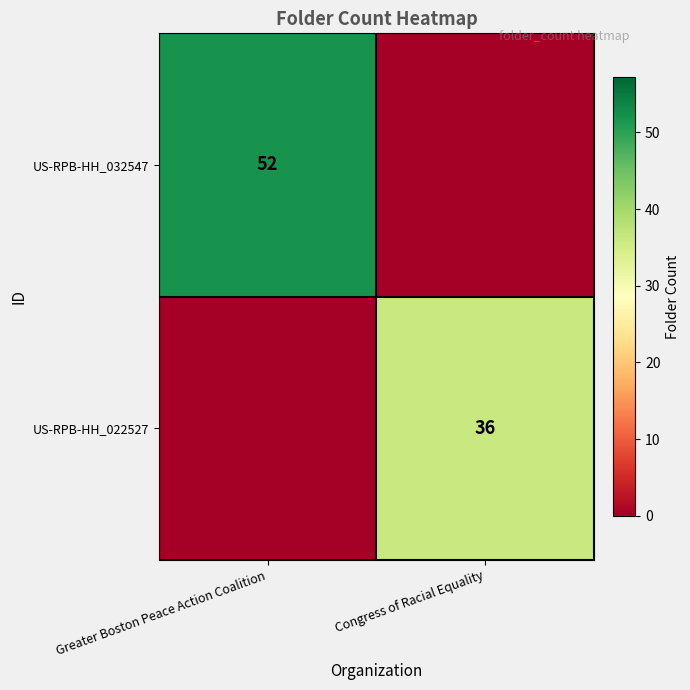

True or false: US-RPB-HH_032547 has a value of 52 at Greater Boston Peace Action Coalition.

True